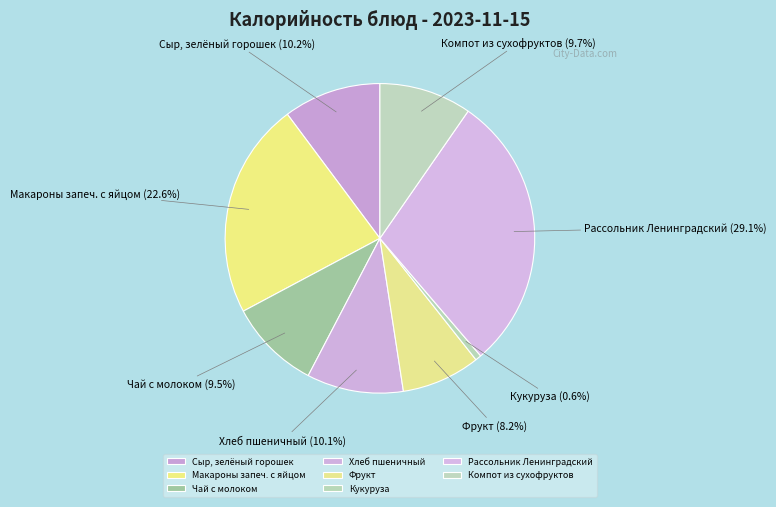

Does Рассольник Ленинградский represent more than half of the total?

No